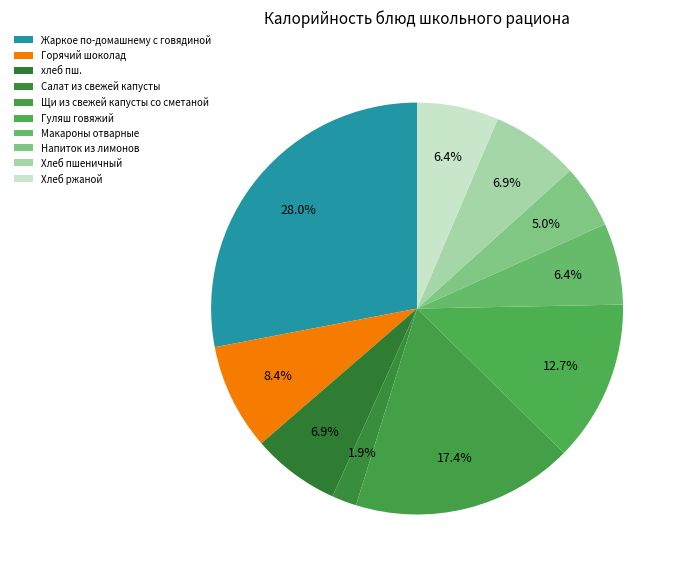

Count the number of slices in the pie.

10